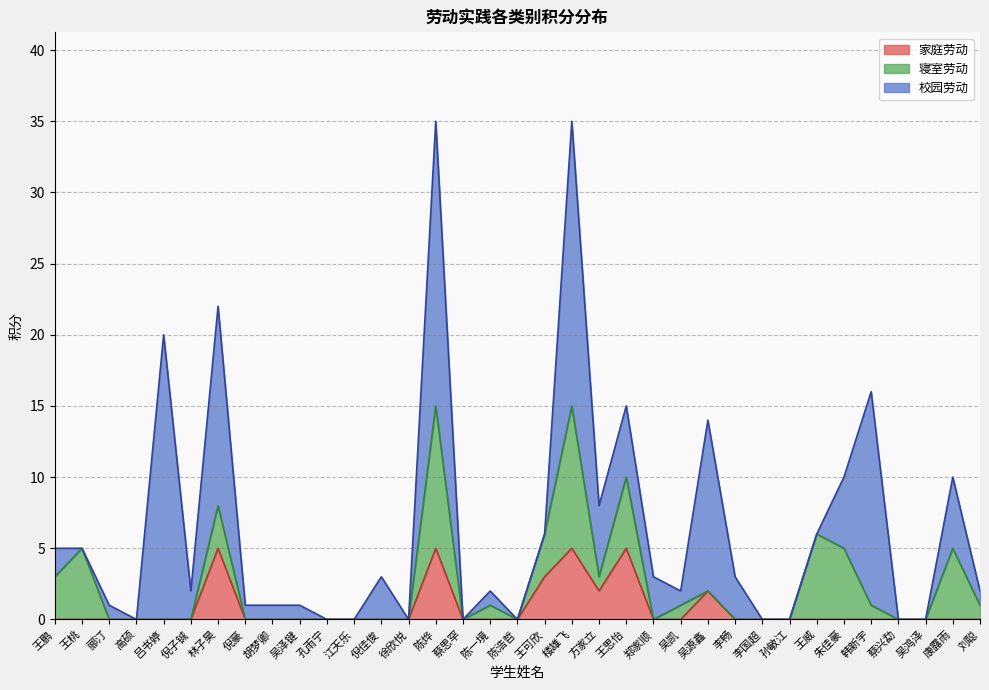

Which category has the lowest value in the 寝室劳动 series?

郦汀